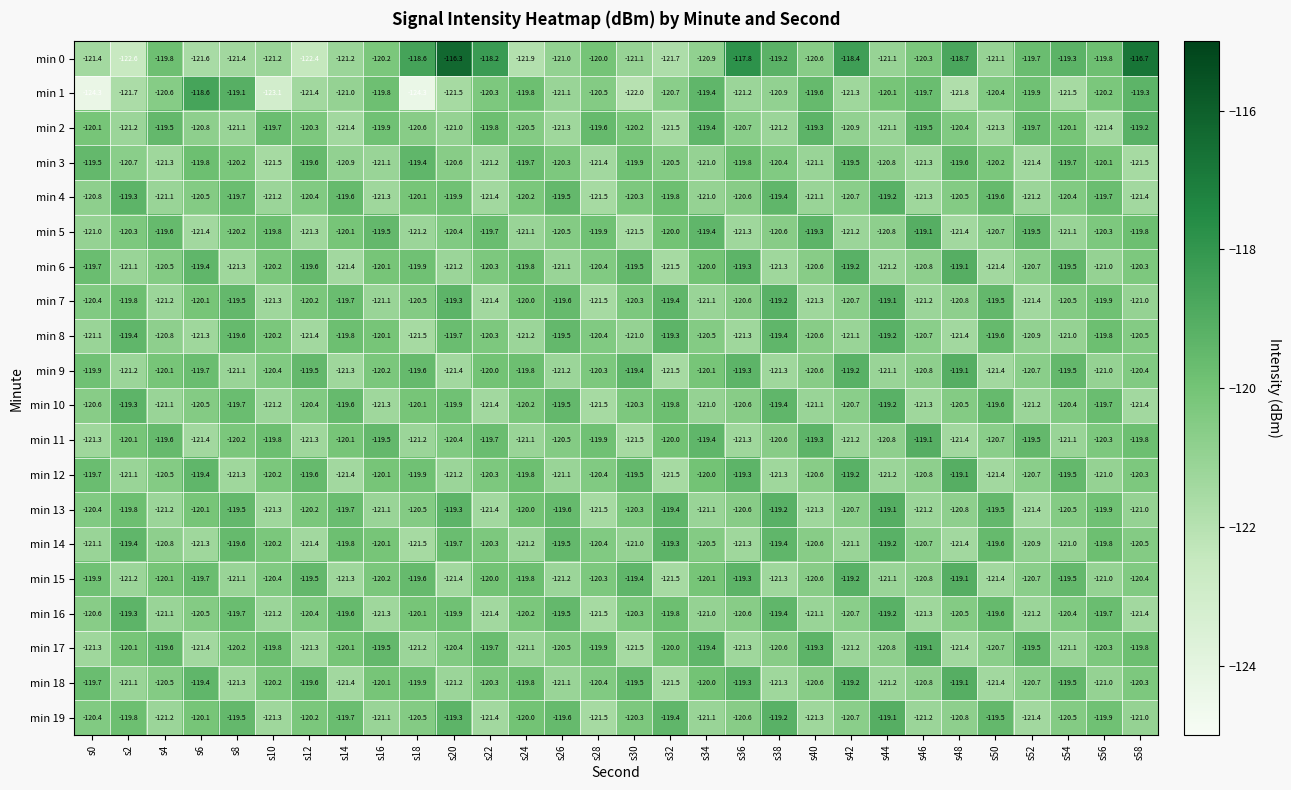

What is the highest value of the min 18 series?

-119.1